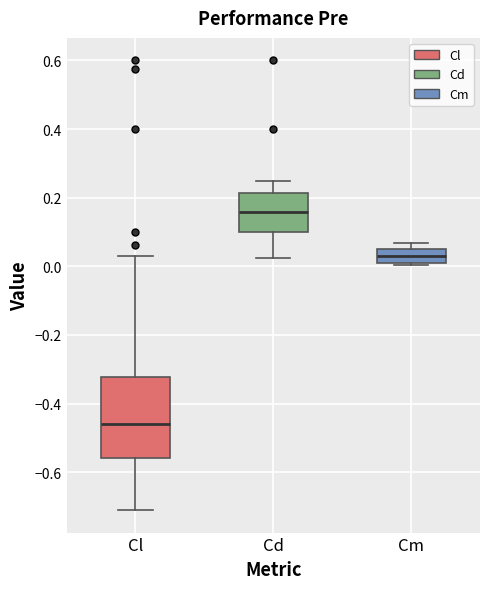

Reading left to right, transcribe this box plot: for each box, give where its median line is, the range the box spans, and where its two whiskers end, as read against the y-axis. The values are not printed on the chart, so give them approximately, as read against the axis.

Cl: median -0.46, box -0.56 to -0.32, whiskers -0.72 to 0.02
Cd: median 0.16, box 0.10 to 0.22, whiskers 0.02 to 0.24
Cm: median 0.02 (inside the box), box 0.02 to 0.04, whiskers 0.00 to 0.06